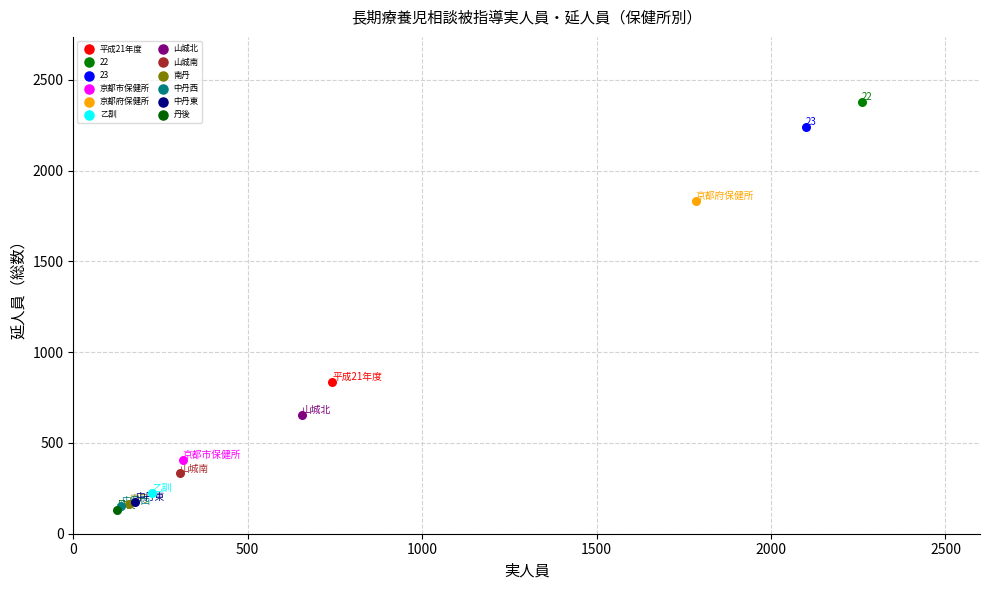

Which series contains the lowest Y value?

丹後